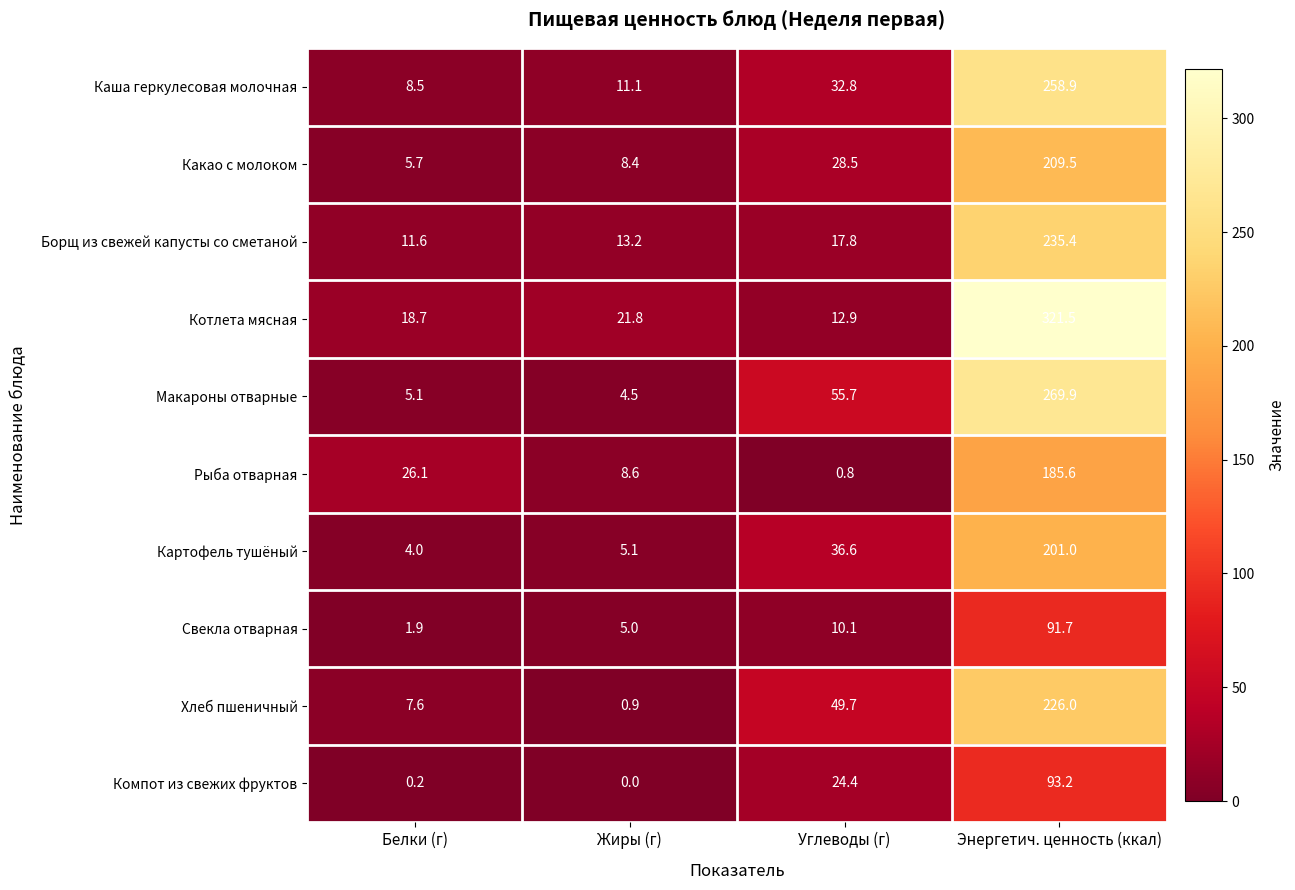

At which label does Картофель тушёный reach its minimum?

Белки (г)